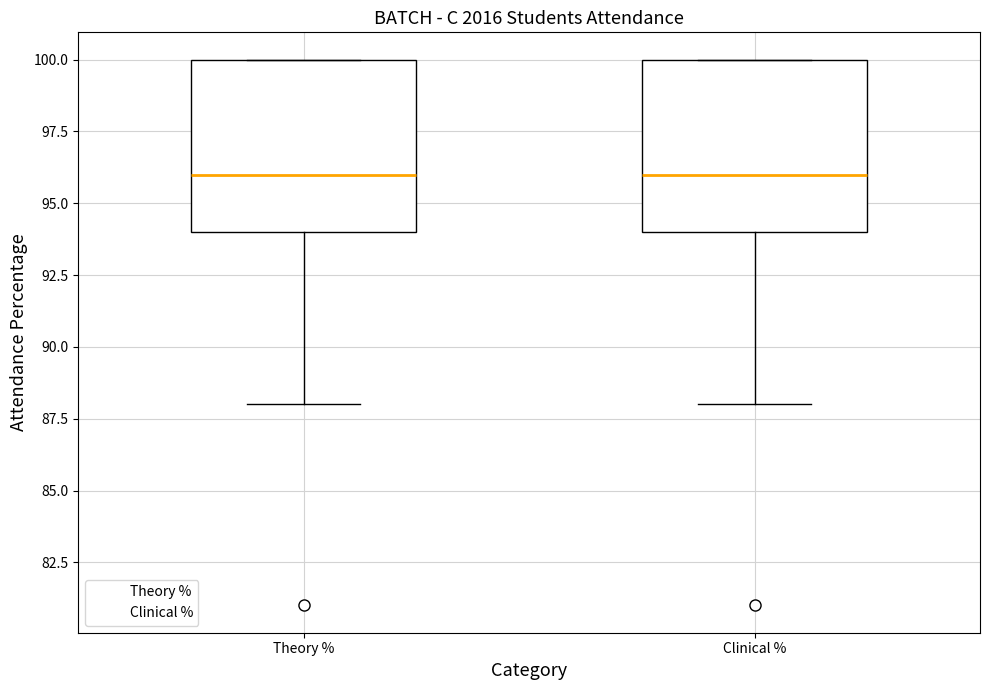

Reading left to right, transcribe this box plot: for each box, give where its median line is, the range the box spans, and where its two whiskers end, as read against the y-axis. The values are not printed on the chart, so give them approximately, as read against the axis.

Theory %: median 96, box 94 to 100, whiskers 88 to 100
Clinical %: median 96, box 94 to 100, whiskers 88 to 100